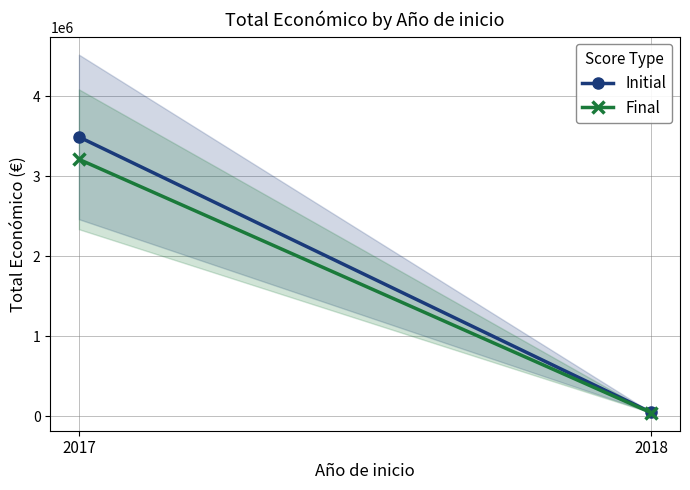

What is the total value across all series at 2017?

6705812.2